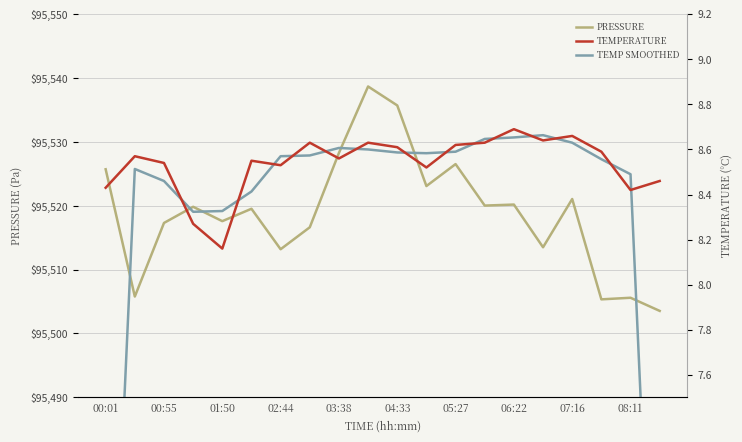

What is the minimum value shown in the chart?

5.6